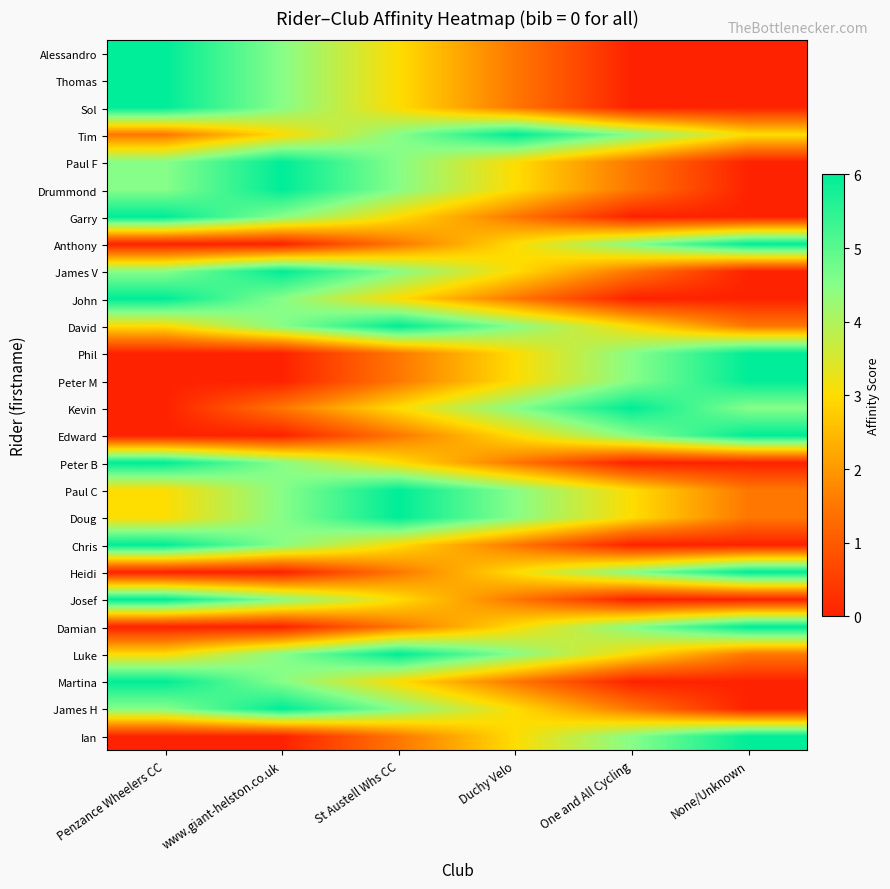

Reading right to left, extract all data points from this chart.

Alessandro: None/Unknown=0.0	One and All Cycling=0.0	Duchy Velo=1.5	St Austell Whs CC=3.0	www.giant-helston.co.uk=4.5	Penzance Wheelers CC=6.0
Thomas: None/Unknown=0.0	One and All Cycling=0.0	Duchy Velo=1.5	St Austell Whs CC=3.0	www.giant-helston.co.uk=4.5	Penzance Wheelers CC=6.0
Sol: None/Unknown=0.0	One and All Cycling=0.0	Duchy Velo=1.5	St Austell Whs CC=3.0	www.giant-helston.co.uk=4.5	Penzance Wheelers CC=6.0
Tim: None/Unknown=3.0	One and All Cycling=4.5	Duchy Velo=6.0	St Austell Whs CC=4.5	www.giant-helston.co.uk=3.0	Penzance Wheelers CC=1.5
Paul F: None/Unknown=0.0	One and All Cycling=1.5	Duchy Velo=3.0	St Austell Whs CC=4.5	www.giant-helston.co.uk=6.0	Penzance Wheelers CC=4.5
Drummond: None/Unknown=0.0	One and All Cycling=1.5	Duchy Velo=3.0	St Austell Whs CC=4.5	www.giant-helston.co.uk=6.0	Penzance Wheelers CC=4.5
Garry: None/Unknown=0.0	One and All Cycling=0.0	Duchy Velo=1.5	St Austell Whs CC=3.0	www.giant-helston.co.uk=4.5	Penzance Wheelers CC=6.0
Anthony: None/Unknown=6.0	One and All Cycling=4.5	Duchy Velo=3.0	St Austell Whs CC=1.5	www.giant-helston.co.uk=0.0	Penzance Wheelers CC=0.0
James V: None/Unknown=0.0	One and All Cycling=1.5	Duchy Velo=3.0	St Austell Whs CC=4.5	www.giant-helston.co.uk=6.0	Penzance Wheelers CC=4.5
John: None/Unknown=0.0	One and All Cycling=0.0	Duchy Velo=1.5	St Austell Whs CC=3.0	www.giant-helston.co.uk=4.5	Penzance Wheelers CC=6.0
David: None/Unknown=1.5	One and All Cycling=3.0	Duchy Velo=4.5	St Austell Whs CC=6.0	www.giant-helston.co.uk=4.5	Penzance Wheelers CC=3.0
Phil: None/Unknown=6.0	One and All Cycling=4.5	Duchy Velo=3.0	St Austell Whs CC=1.5	www.giant-helston.co.uk=0.0	Penzance Wheelers CC=0.0
Peter M: None/Unknown=6.0	One and All Cycling=4.5	Duchy Velo=3.0	St Austell Whs CC=1.5	www.giant-helston.co.uk=0.0	Penzance Wheelers CC=0.0
Kevin: None/Unknown=4.5	One and All Cycling=6.0	Duchy Velo=4.5	St Austell Whs CC=3.0	www.giant-helston.co.uk=1.5	Penzance Wheelers CC=0.0
Edward: None/Unknown=6.0	One and All Cycling=4.5	Duchy Velo=3.0	St Austell Whs CC=1.5	www.giant-helston.co.uk=0.0	Penzance Wheelers CC=0.0
Peter B: None/Unknown=0.0	One and All Cycling=0.0	Duchy Velo=1.5	St Austell Whs CC=3.0	www.giant-helston.co.uk=4.5	Penzance Wheelers CC=6.0
Paul C: None/Unknown=1.5	One and All Cycling=3.0	Duchy Velo=4.5	St Austell Whs CC=6.0	www.giant-helston.co.uk=4.5	Penzance Wheelers CC=3.0
Doug: None/Unknown=1.5	One and All Cycling=3.0	Duchy Velo=4.5	St Austell Whs CC=6.0	www.giant-helston.co.uk=4.5	Penzance Wheelers CC=3.0
Chris: None/Unknown=0.0	One and All Cycling=0.0	Duchy Velo=1.5	St Austell Whs CC=3.0	www.giant-helston.co.uk=4.5	Penzance Wheelers CC=6.0
Heidi: None/Unknown=6.0	One and All Cycling=4.5	Duchy Velo=3.0	St Austell Whs CC=1.5	www.giant-helston.co.uk=0.0	Penzance Wheelers CC=0.0
Josef: None/Unknown=0.0	One and All Cycling=0.0	Duchy Velo=1.5	St Austell Whs CC=3.0	www.giant-helston.co.uk=4.5	Penzance Wheelers CC=6.0
Damian: None/Unknown=6.0	One and All Cycling=4.5	Duchy Velo=3.0	St Austell Whs CC=1.5	www.giant-helston.co.uk=0.0	Penzance Wheelers CC=0.0
Luke: None/Unknown=1.5	One and All Cycling=3.0	Duchy Velo=4.5	St Austell Whs CC=6.0	www.giant-helston.co.uk=4.5	Penzance Wheelers CC=3.0
Martina: None/Unknown=0.0	One and All Cycling=0.0	Duchy Velo=1.5	St Austell Whs CC=3.0	www.giant-helston.co.uk=4.5	Penzance Wheelers CC=6.0
James H: None/Unknown=0.0	One and All Cycling=1.5	Duchy Velo=3.0	St Austell Whs CC=4.5	www.giant-helston.co.uk=6.0	Penzance Wheelers CC=4.5
Ian: None/Unknown=6.0	One and All Cycling=4.5	Duchy Velo=3.0	St Austell Whs CC=1.5	www.giant-helston.co.uk=0.0	Penzance Wheelers CC=0.0